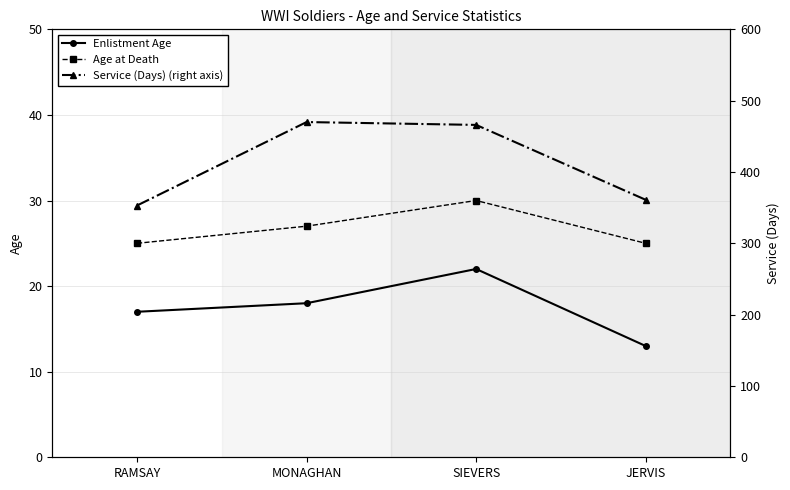

Is the value of Age at Death at RAMSAY greater than the value of Enlistment Age at SIEVERS?

Yes